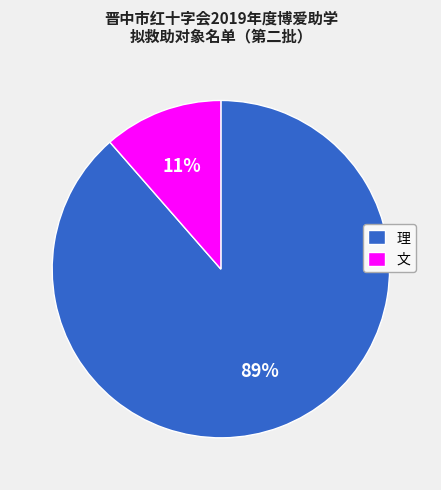

To the nearest percent, what portion does 文 represent?

11%